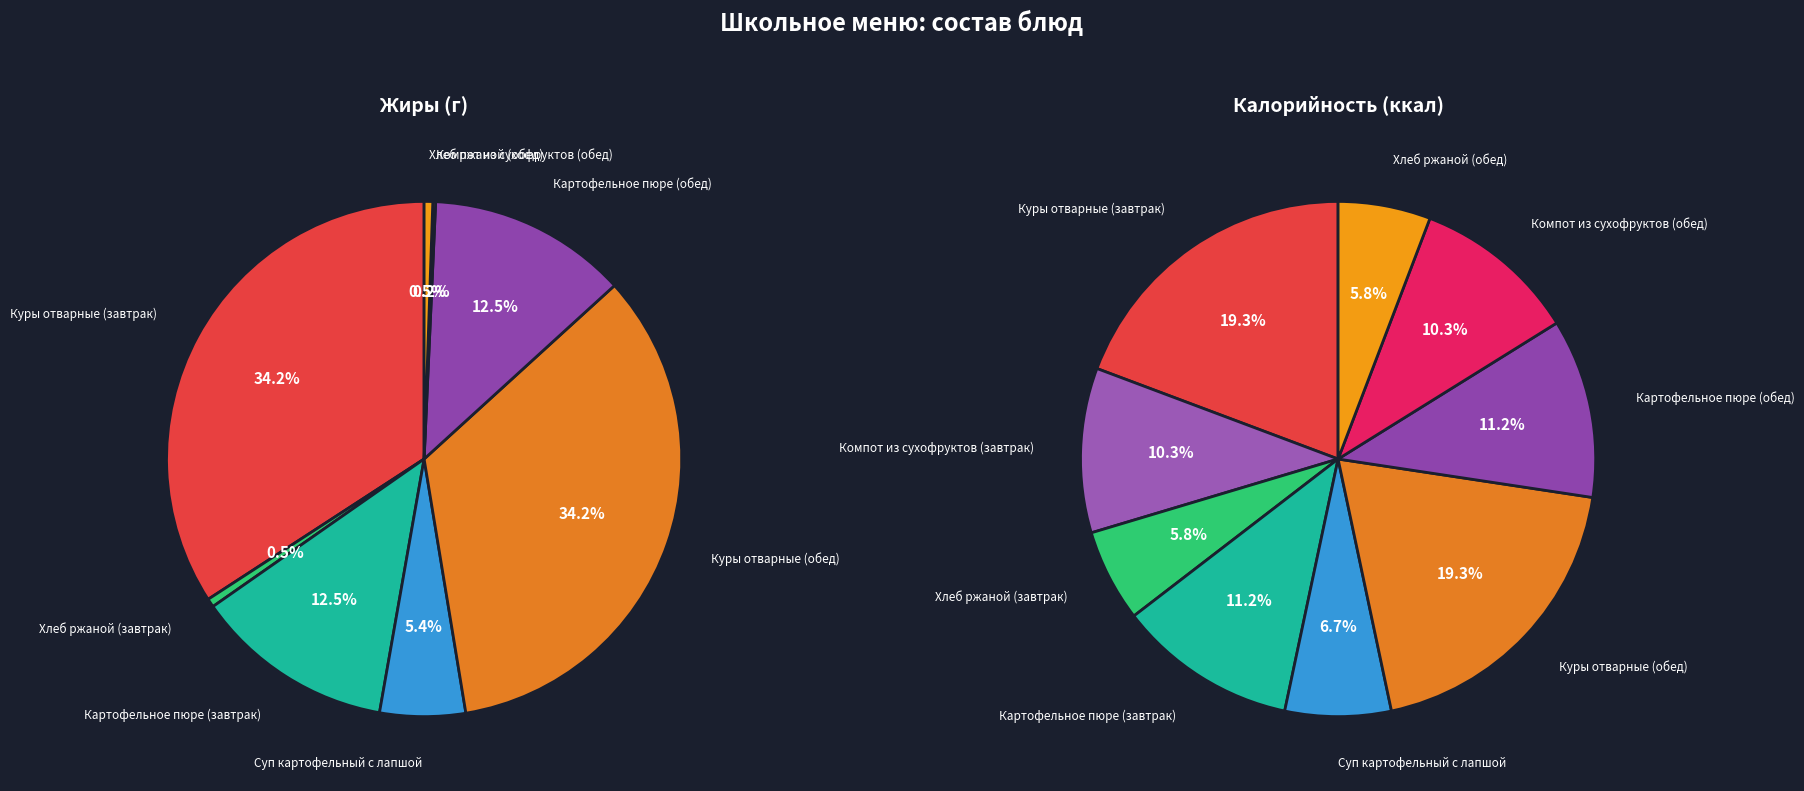

Is there a majority slice in this chart?

No